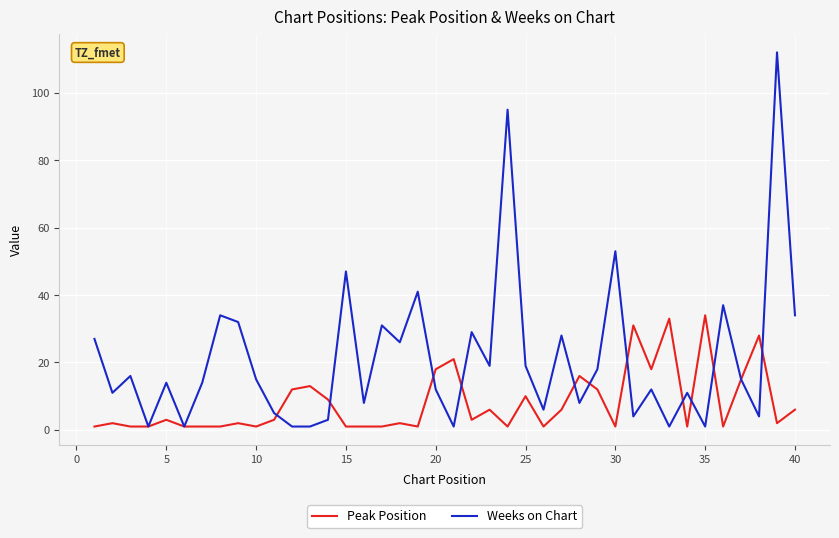

Rank the series by their average value, from lowest to highest.

Peak Position, Weeks on Chart